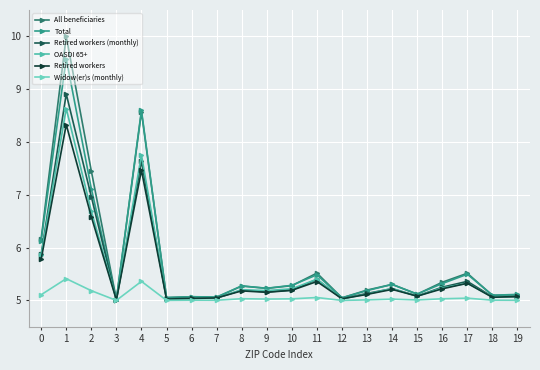

Between 9 and 12, which series saw the biggest shift?

Total